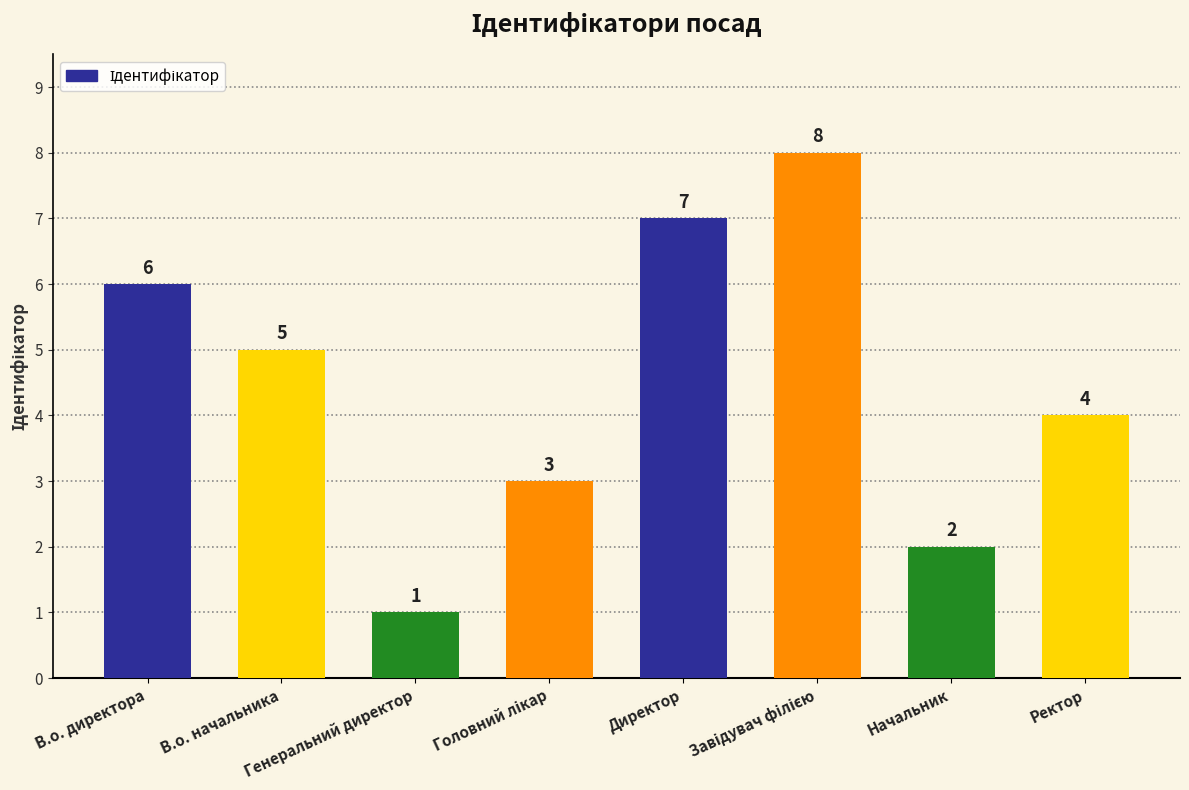

Count the values in the range 3 to 7.

5